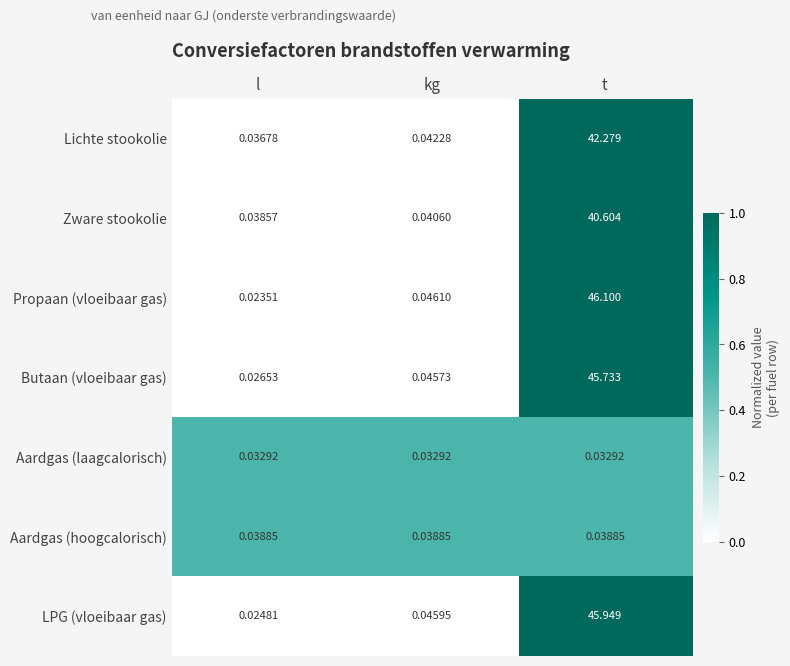

Which category has the highest value across all series?

t